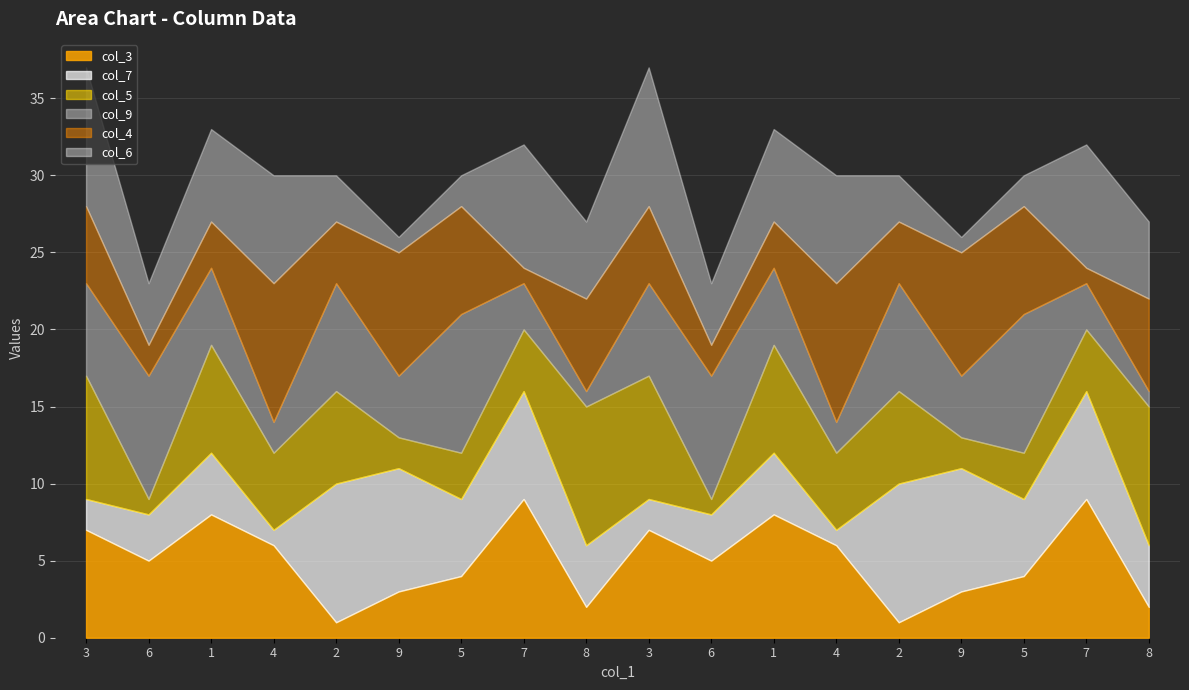

Does the chart have visible grid lines?

Yes